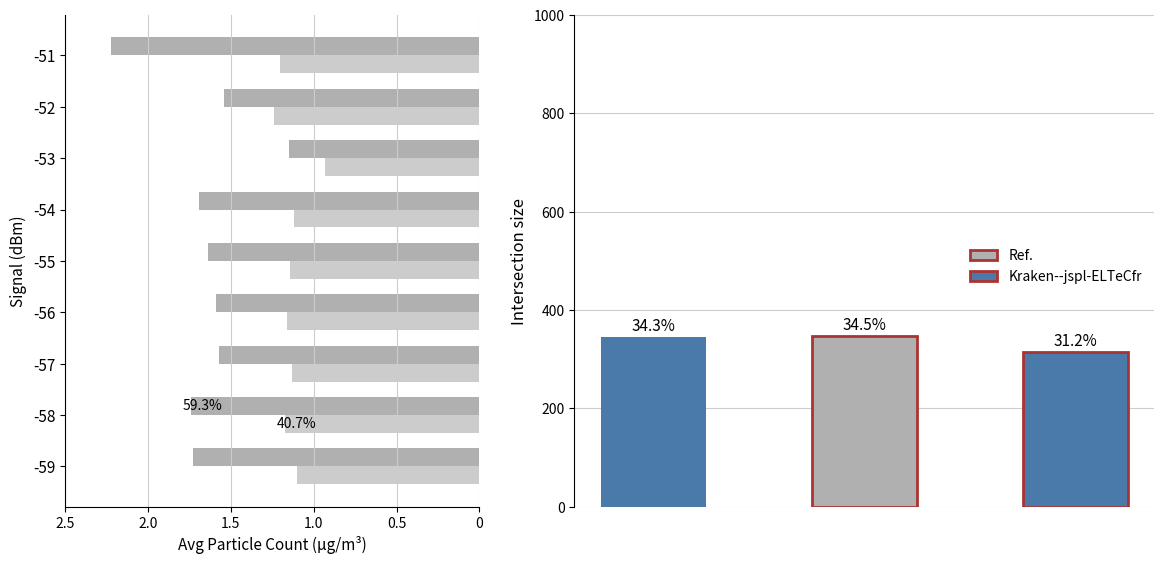

The value of SDS_P2 at -55 is 1.8. True or false?

False